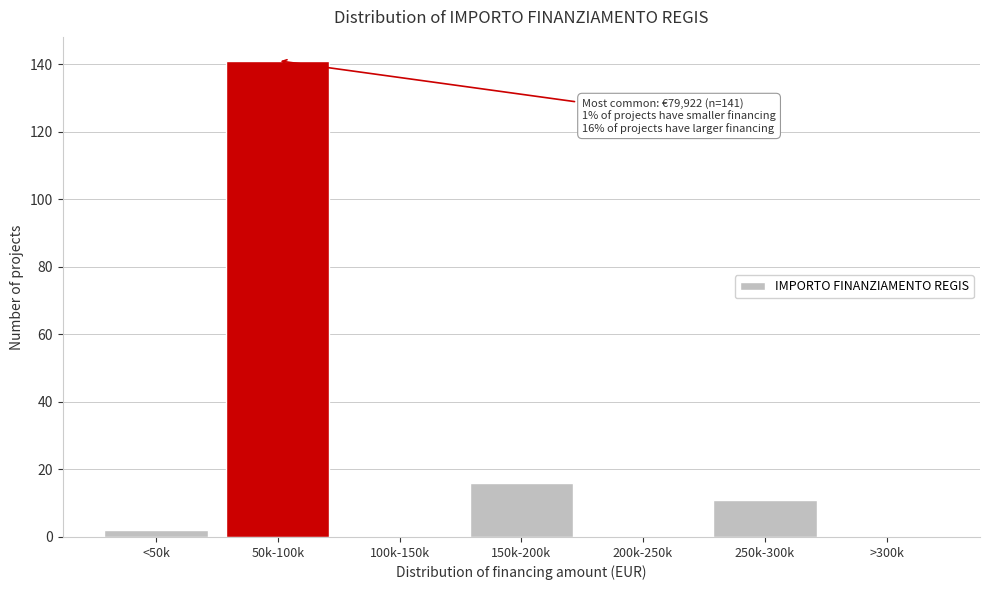

Reading left to right, extract all data points from this chart.

<50k=2	50k-100k=141	100k-150k=0	150k-200k=16	200k-250k=0	250k-300k=11	>300k=0